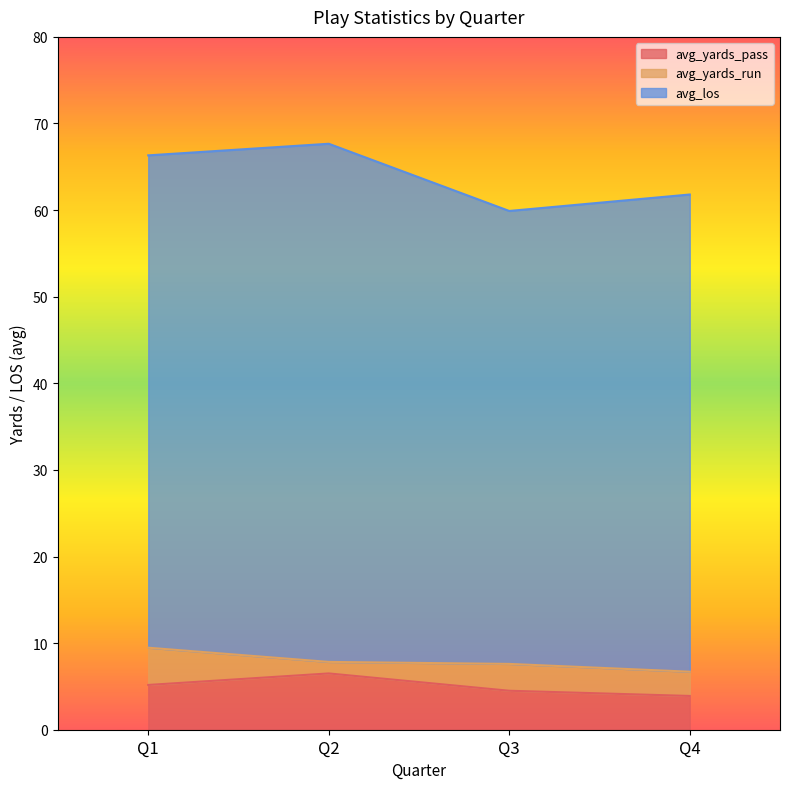

What are all the series names shown in the legend?

avg_yards_pass, avg_yards_run, avg_los